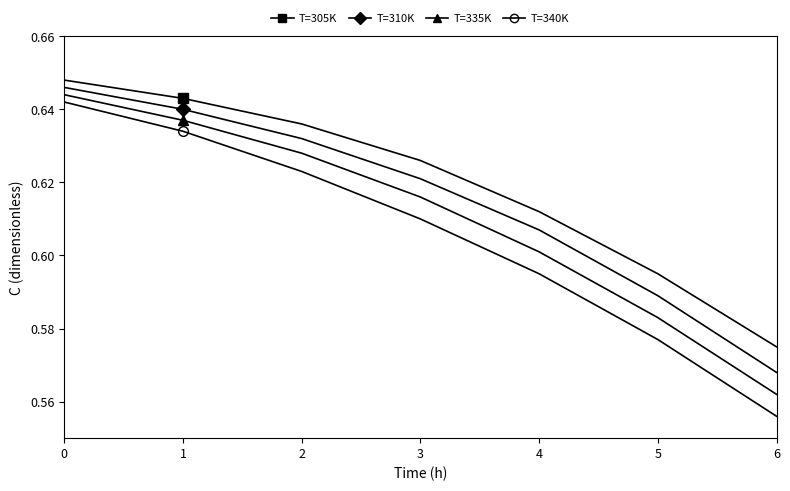

At how many categories does at least one series exceed 0?

7